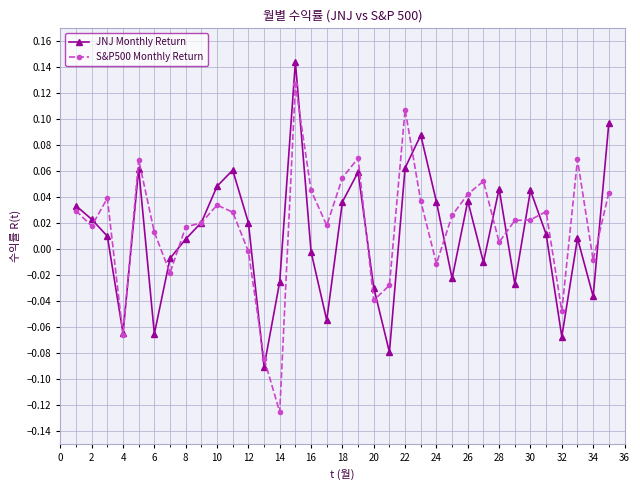

Which series has the widest spread of values?

S&P500 Monthly Return